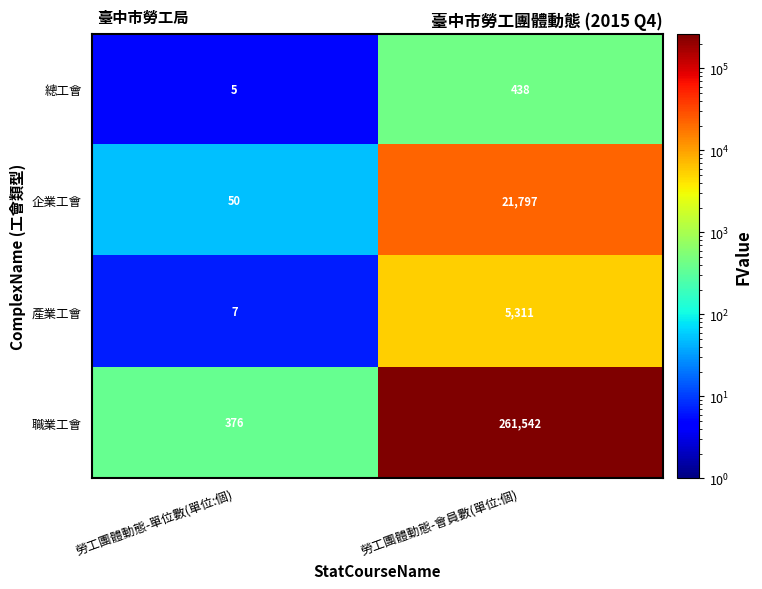

What is the difference between the maximum and minimum values in the 企業工會 series?

21747